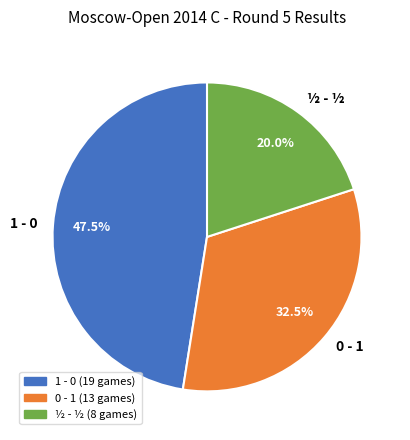

To the nearest percent, what percentage of the pie is ½ - ½?

20%